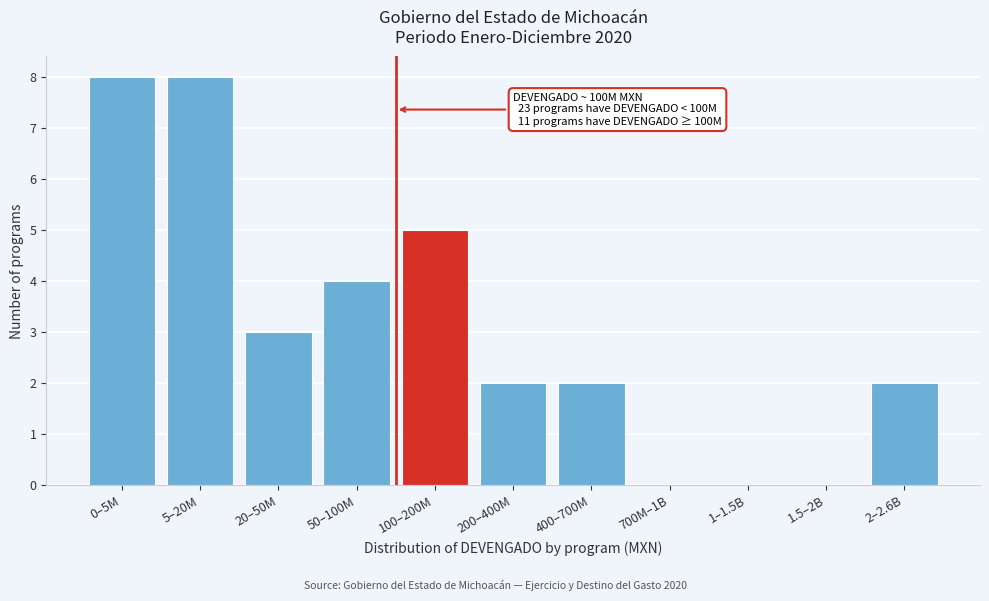

Reading right to left, list all the values displayed in this chart.

2–2.6B=2	1.5–2B=0	1–1.5B=0	700M–1B=0	400–700M=2	200–400M=2	100–200M=5	50–100M=4	20–50M=3	5–20M=8	0–5M=8